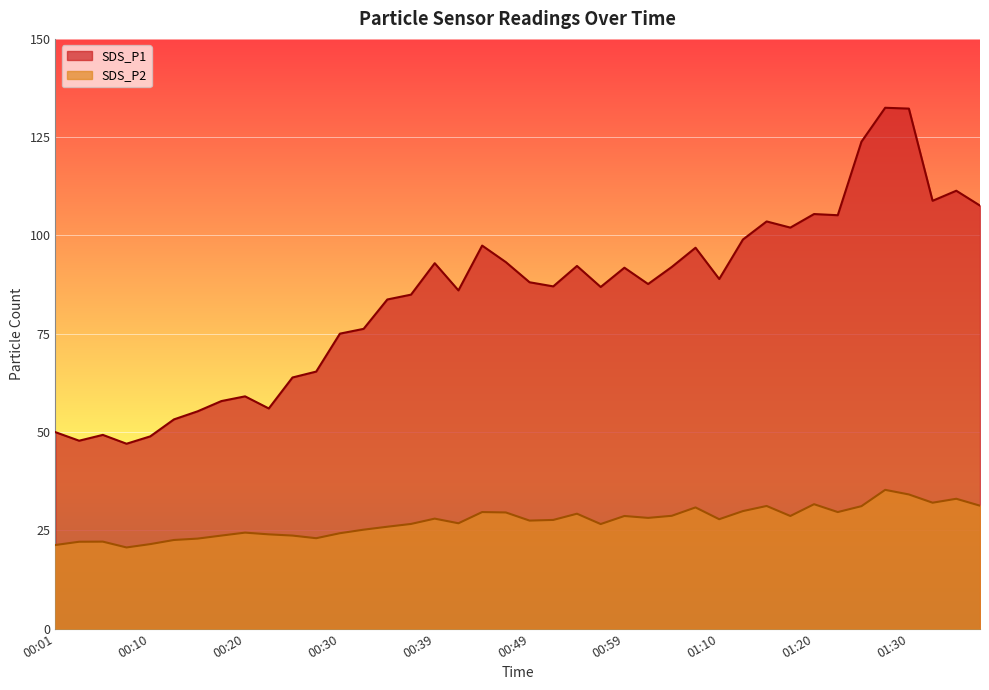

What is the label of the 4th point from the right?

01:30